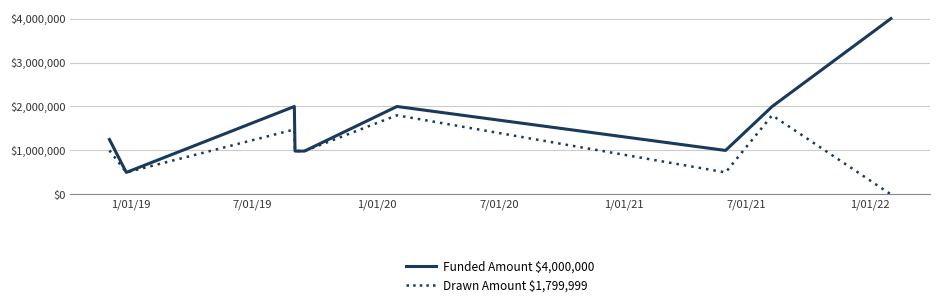

What is the lowest value of the Funded Amount $4,000,000 series?

500000.0